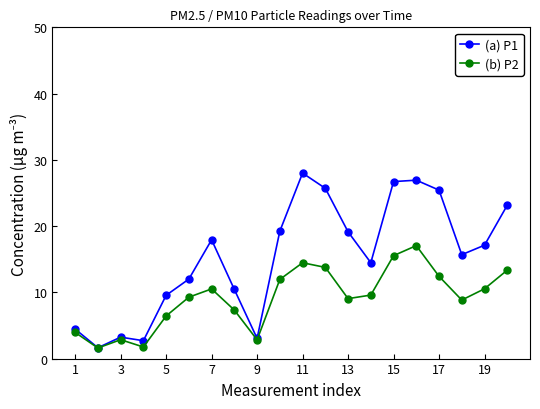

Which series has the largest total across all categories?

(a) P1